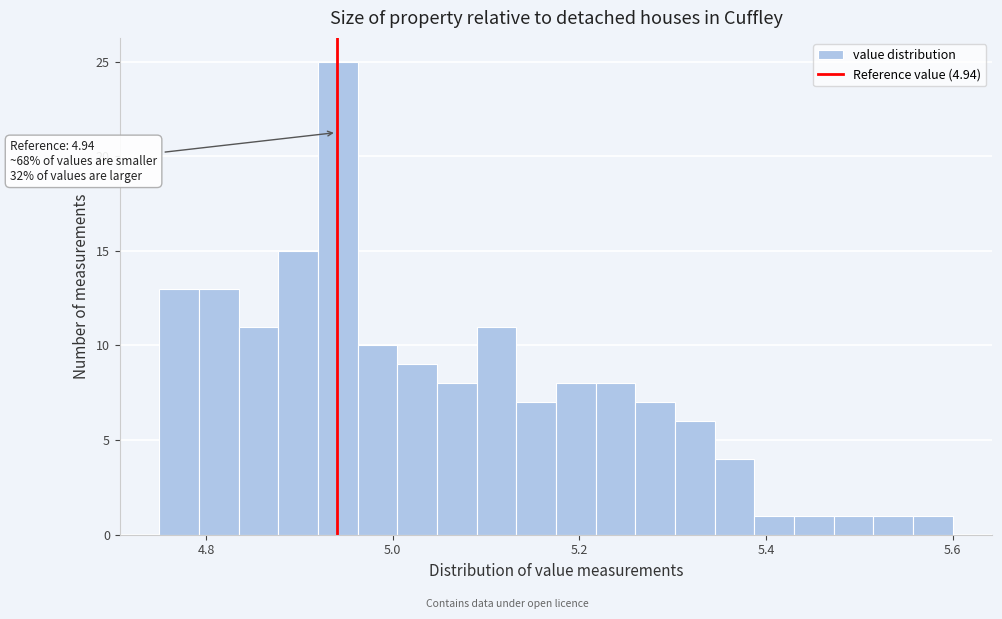

Read against the x-axis, roughly where is the centre of the tallest bar?

4.94